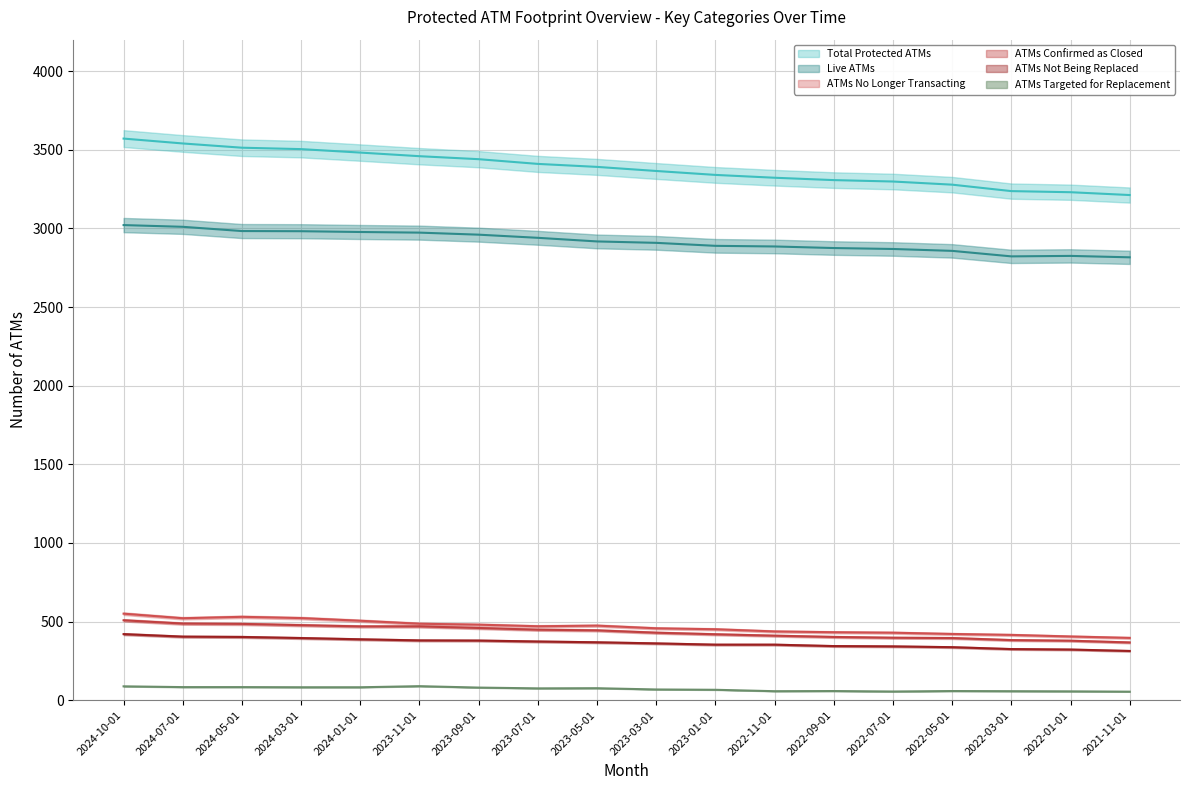

Rank the categories by ATMs Not Being Replaced value from lowest to highest.

2021-11-01, 2022-01-01, 2022-03-01, 2022-05-01, 2022-07-01, 2022-09-01, 2023-01-01, 2022-11-01, 2023-03-01, 2023-05-01, 2023-07-01, 2023-09-01, 2023-11-01, 2024-01-01, 2024-03-01, 2024-05-01, 2024-07-01, 2024-10-01